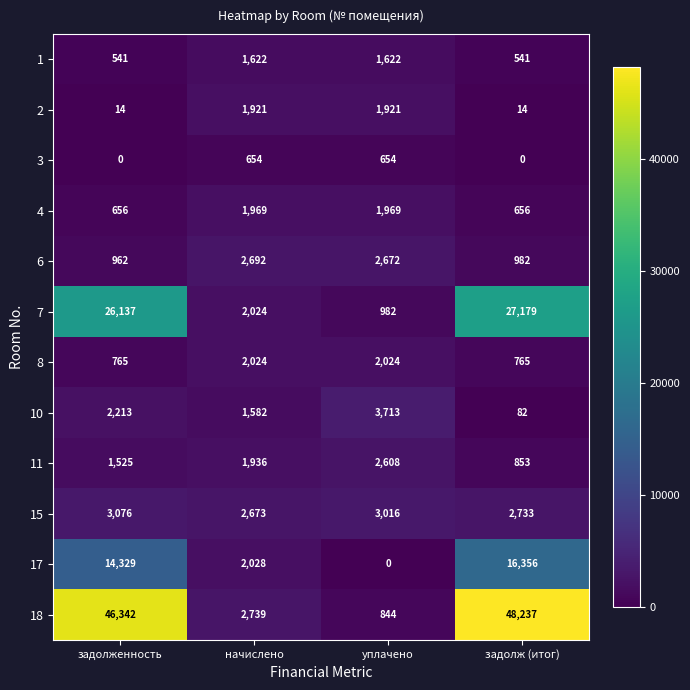

Rank the series at уплачено from highest to lowest value.

10, 15, 6, 11, 8, 4, 2, 1, 7, 18, 3, 17